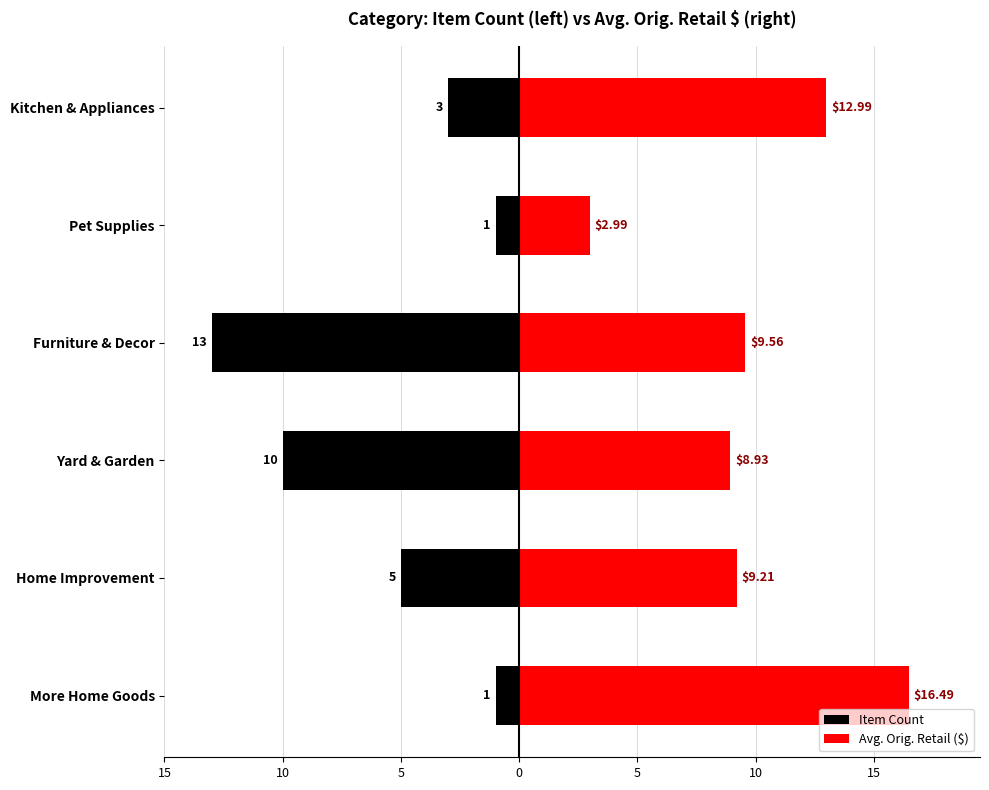

Which series has the largest range (max minus min)?

Avg. Orig. Retail ($)